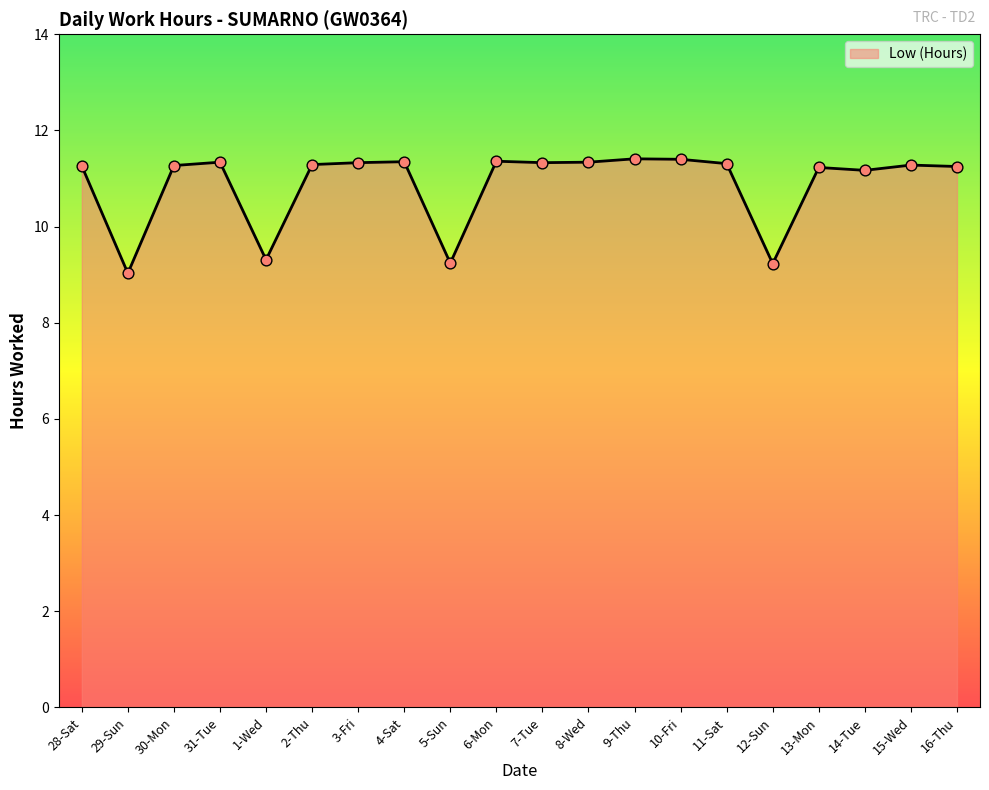

What is the ratio of the value at 15-Wed to the value at 5-Sun?

1.2